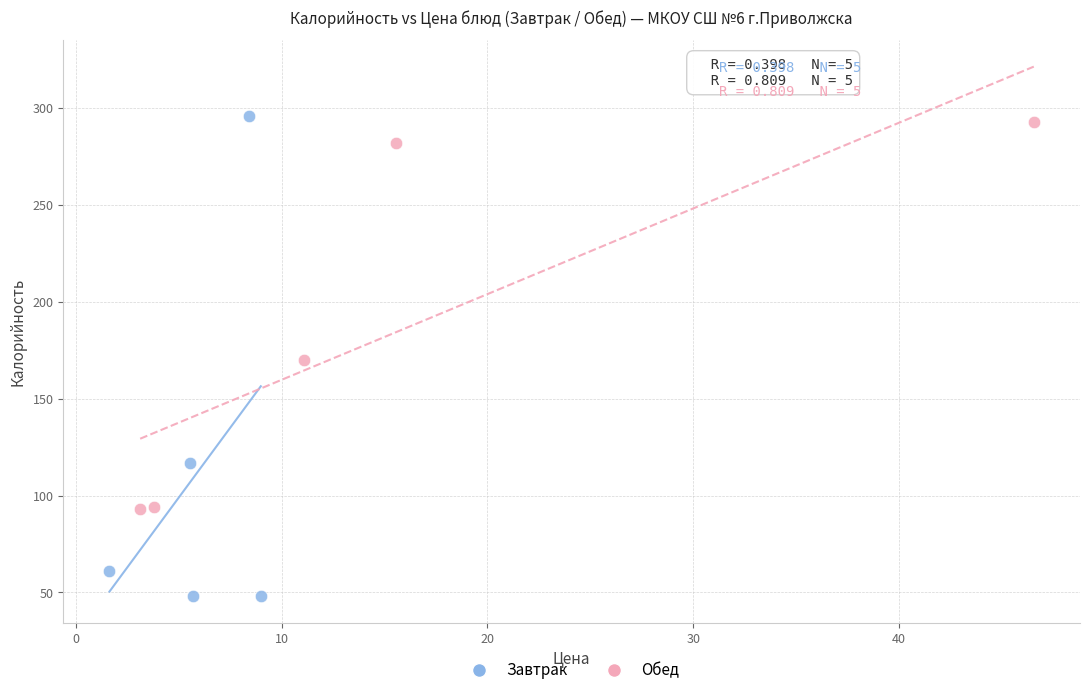

Which series reaches the maximum Y coordinate?

Завтрак